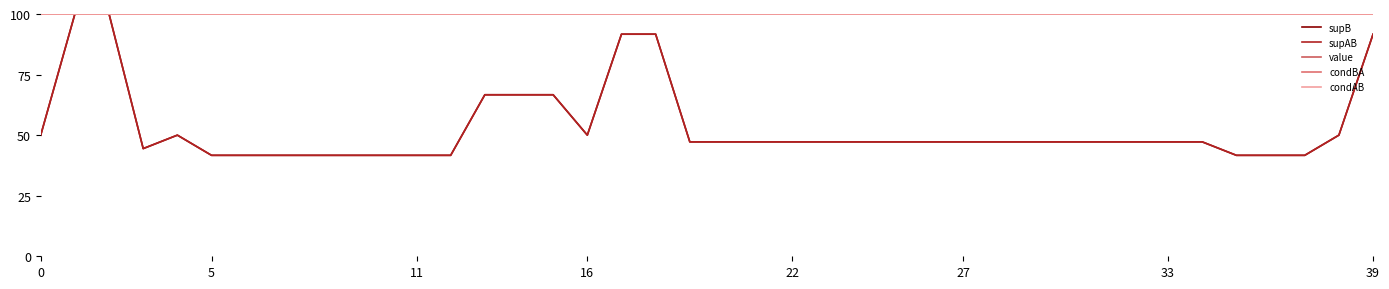

What is the label of the 7th point from the right?

33